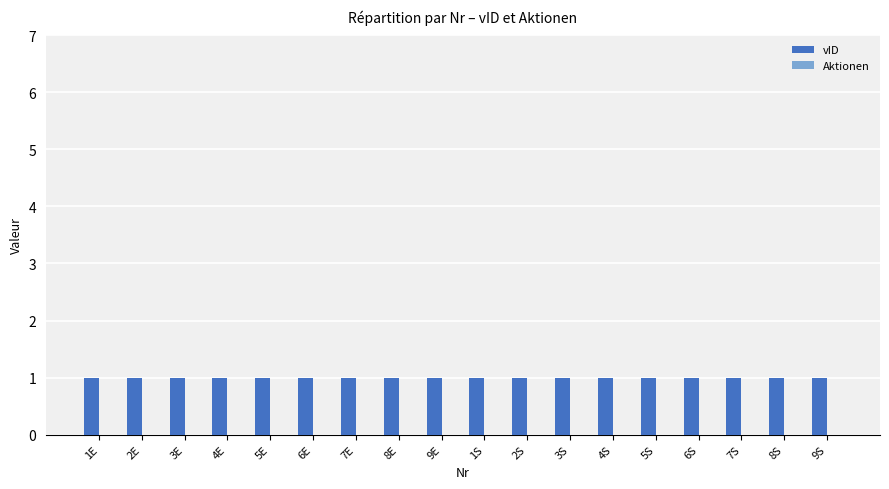

Reading left to right, list all the values displayed in this chart.

vID: 1E=1	2E=1	3E=1	4E=1	5E=1	6E=1	7E=1	8E=1	9E=1	1S=1	2S=1	3S=1	4S=1	5S=1	6S=1	7S=1	8S=1	9S=1
Aktionen: 1E=0	2E=0	3E=0	4E=0	5E=0	6E=0	7E=0	8E=0	9E=0	1S=0	2S=0	3S=0	4S=0	5S=0	6S=0	7S=0	8S=0	9S=0